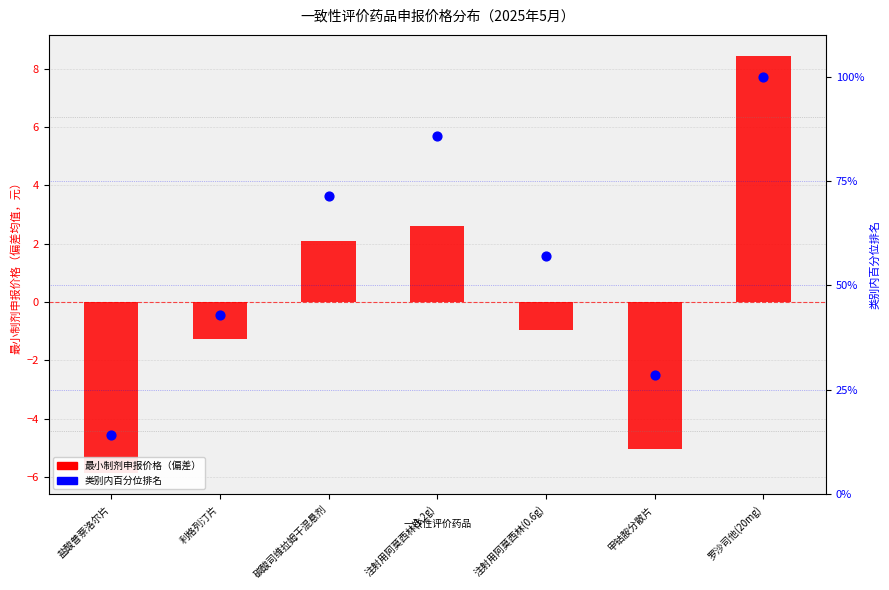

Which series reaches the minimum Y coordinate?

最小制剂申报价格（偏差）